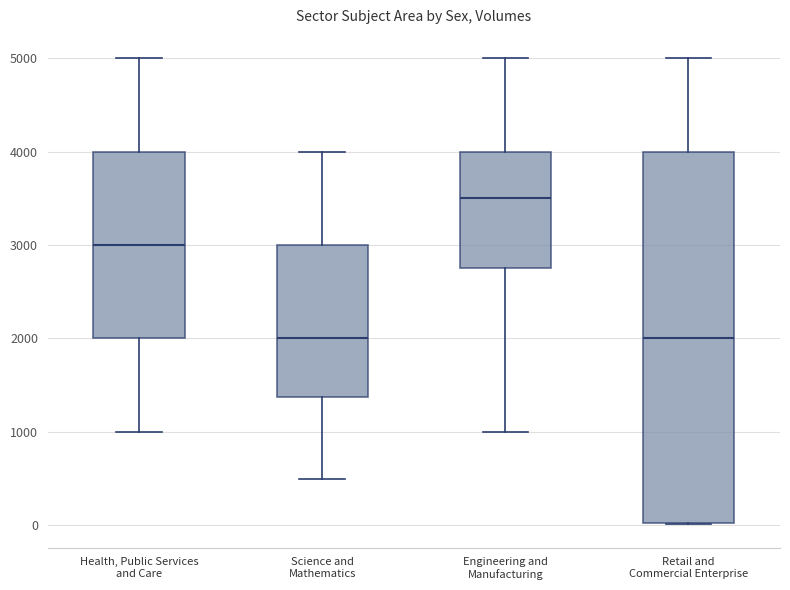

Reading left to right, transcribe this box plot: for each box, give where its median line is, the range the box spans, and where its two whiskers end, as read against the y-axis. The values are not printed on the chart, so give them approximately, as read against the axis.

Health, Public Services and Care: median 3000, box 2000 to 4000, whiskers 1000 to 5000
Science and Mathematics: median 2000, box 1400 to 3000, whiskers 500 to 4000
Engineering and Manufacturing: median 3500, box 2800 to 4000, whiskers 1000 to 5000
Retail and Commercial Enterprise: median 2000, box 0 to 4000, whiskers 0 to 5000